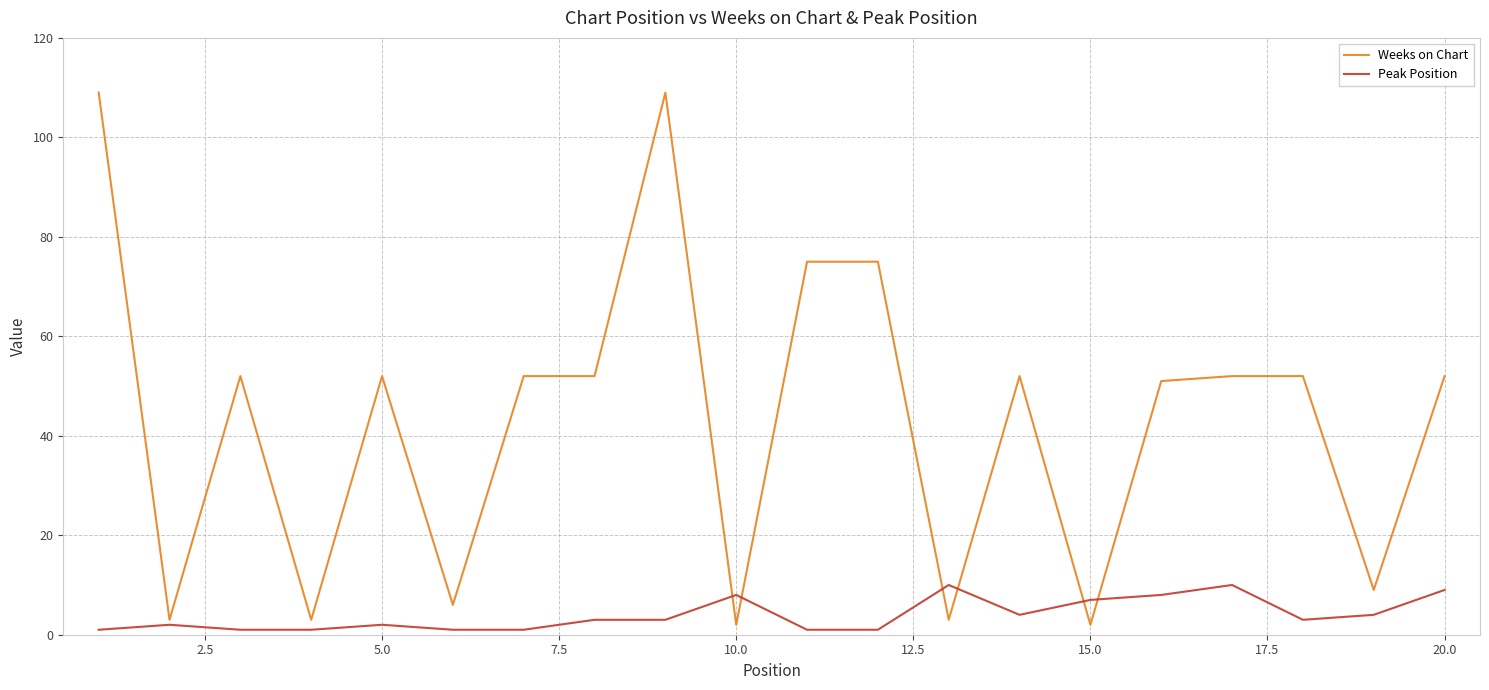

What is the difference between the maximum and minimum values in the Peak Position series?

9